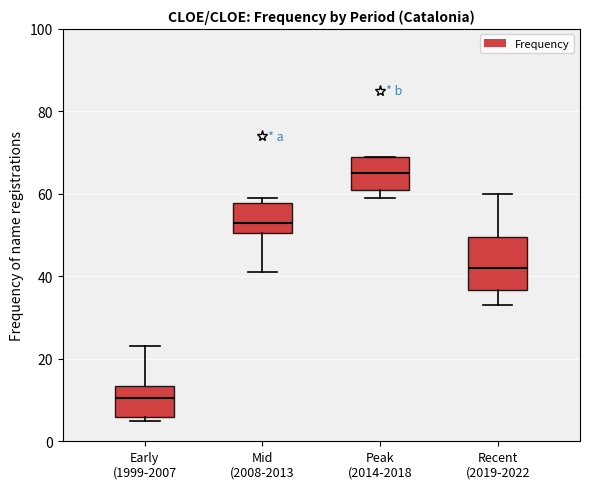

Comparing the boxes themselves (not the whiskers), which one is the tallest?

Recent (2019-2022